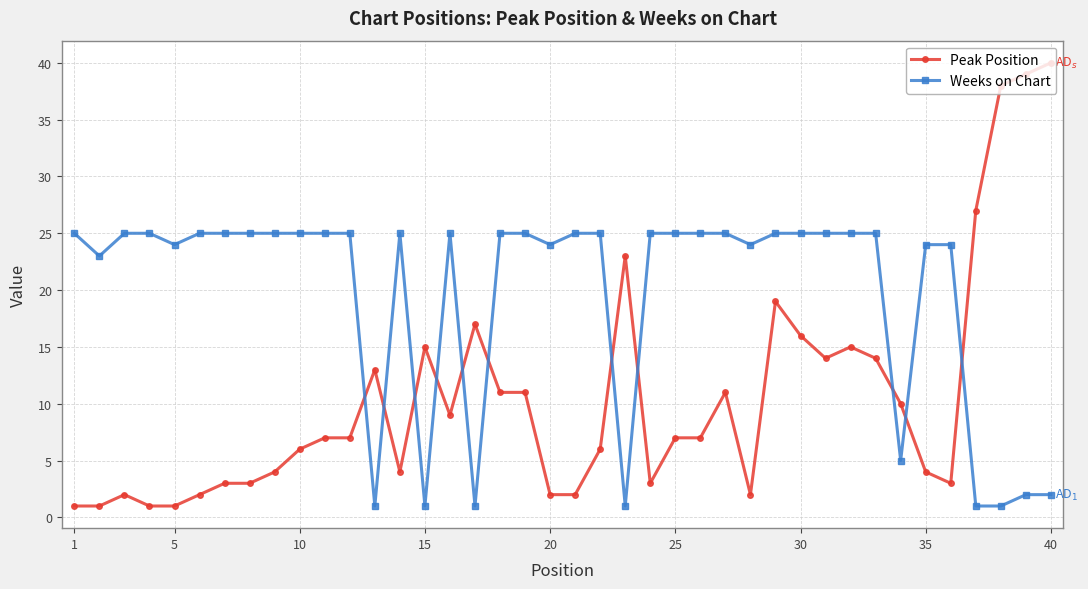

Reading left to right, what are all the values shown in this chart?

Peak Position: 1	1	2	1	1	2	3	3	4	6	7	7	13	4	15	9	17	11	11	2	2	6	23	3	7	7	11	2	19	16	14	15	14	10	4	3	27	38	39	40
Weeks on Chart: 25	23	25	25	24	25	25	25	25	25	25	25	1	25	1	25	1	25	25	24	25	25	1	25	25	25	25	24	25	25	25	25	25	5	24	24	1	1	2	2